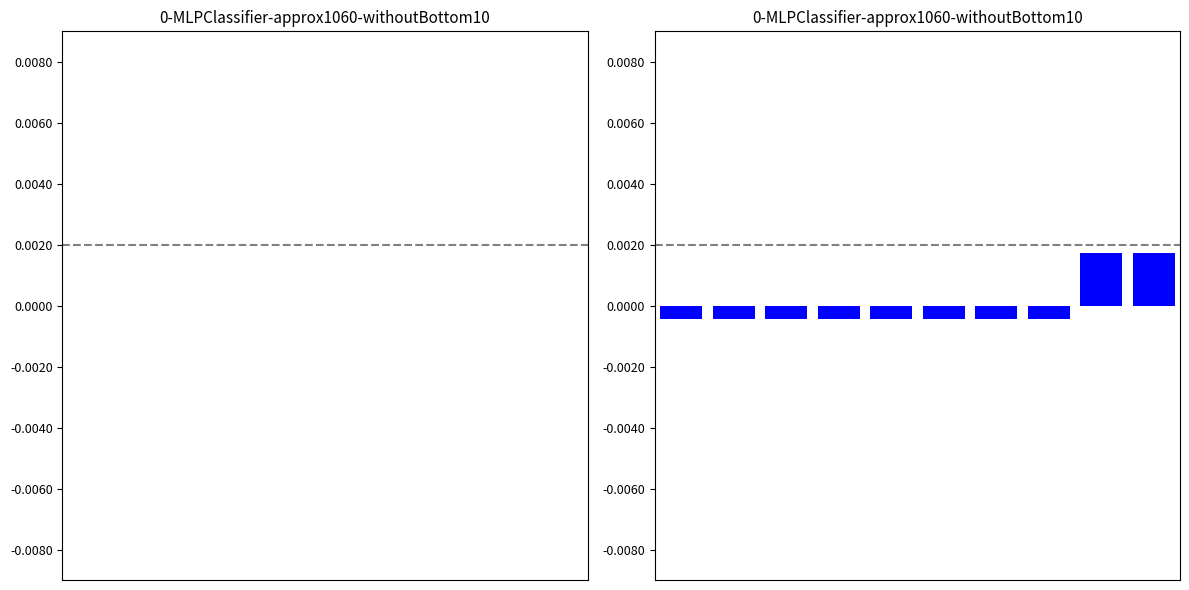

At which label is id closest to 0?

7